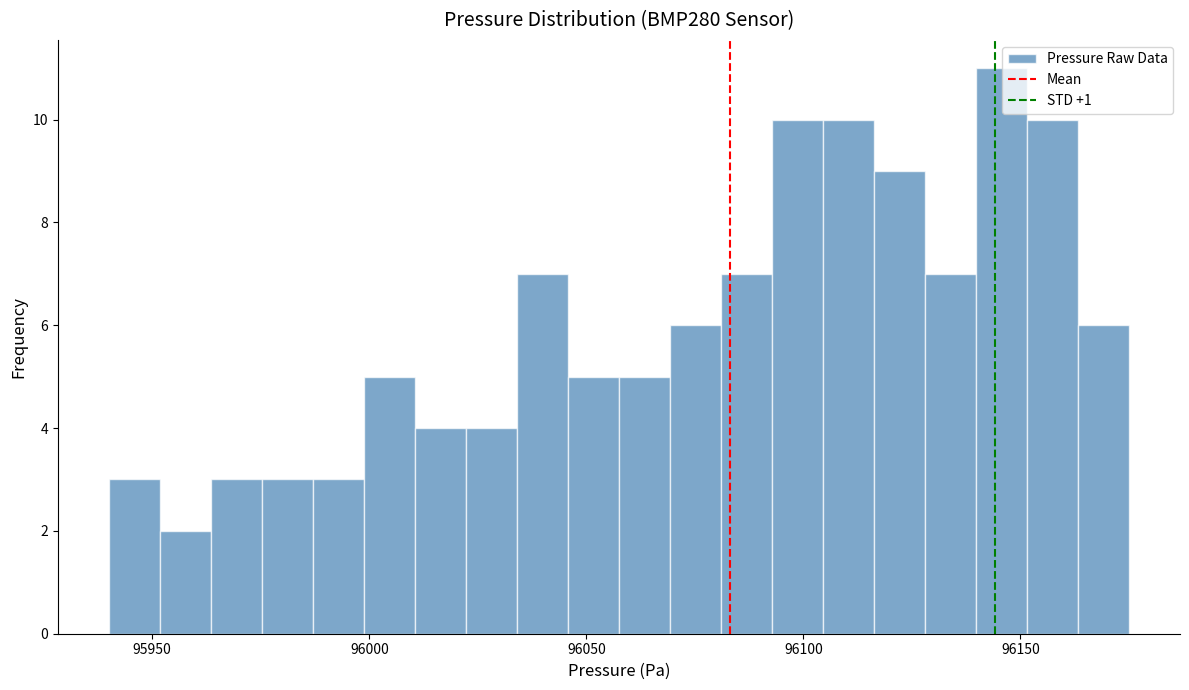

Read against the x-axis, roughly where is the centre of the tallest bar?

96145